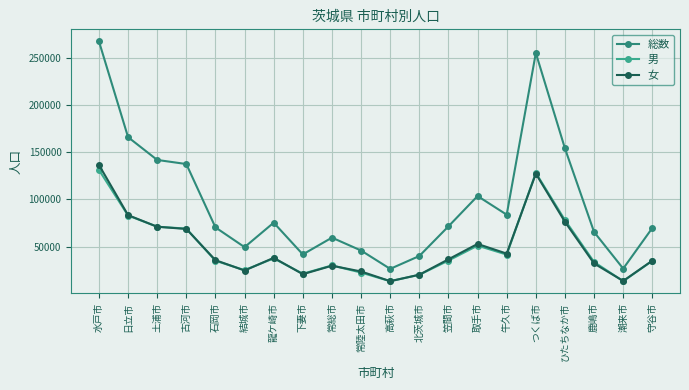

How many data points in 女 are less than 36390?

10